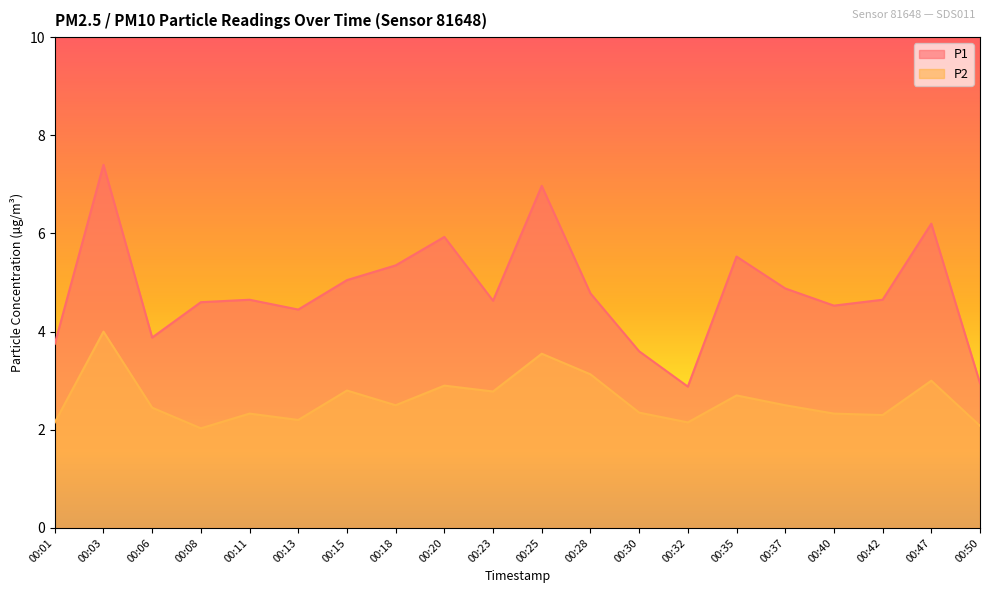

Where is the first local minimum for P2?

00:08